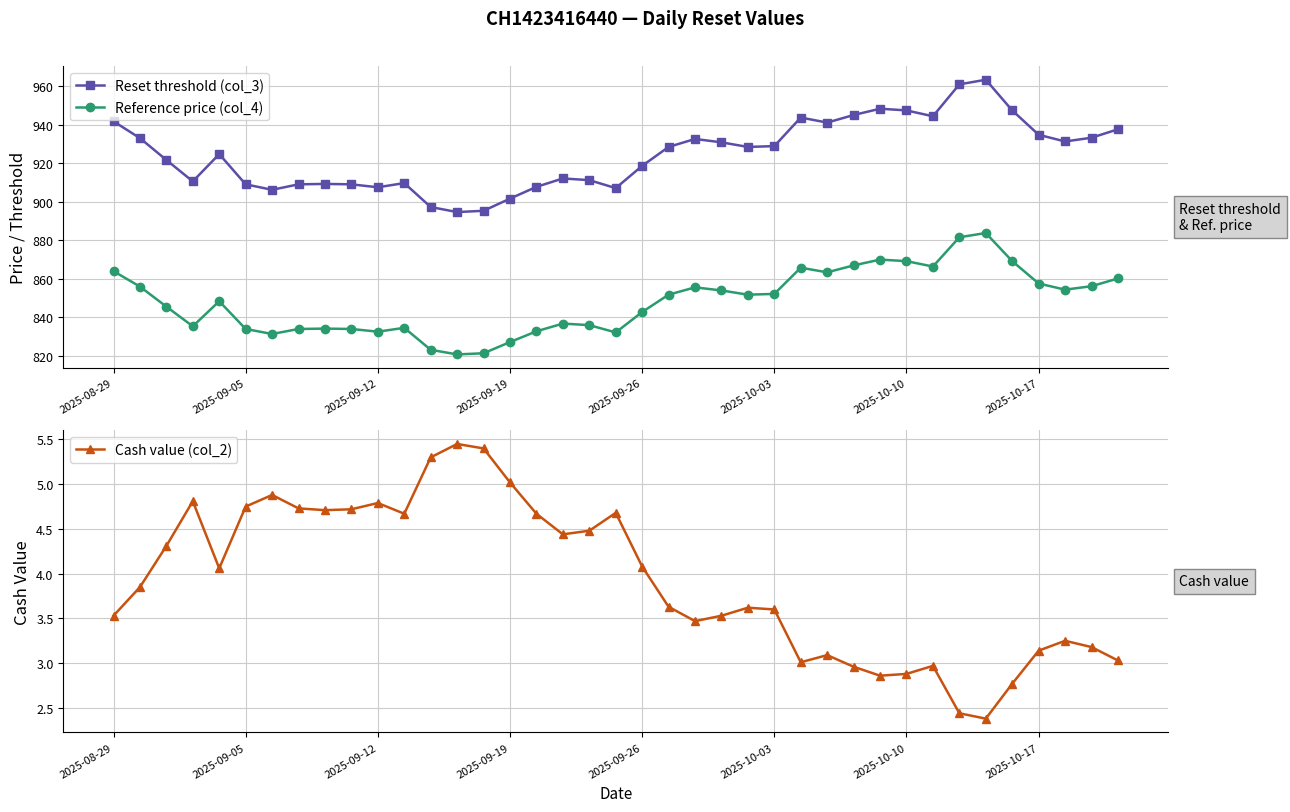

True or false: Reference price (col_4) and Reset threshold (col_3) intersect in this chart.

False